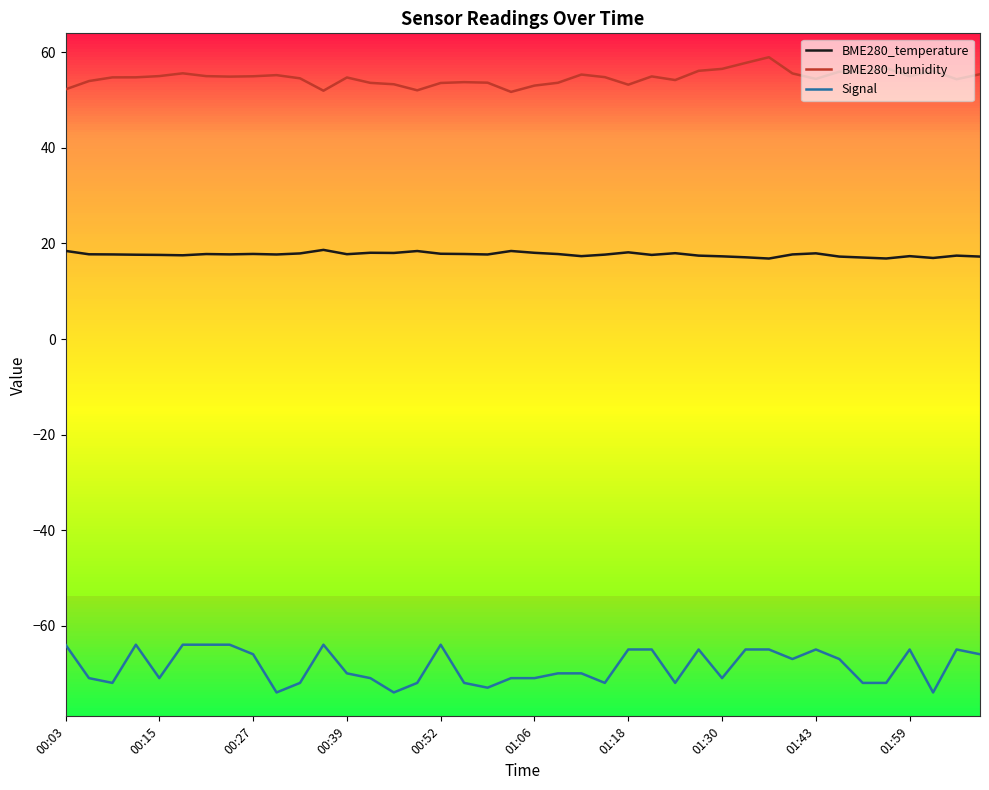

True or false: BME280_humidity and Signal intersect in this chart.

False